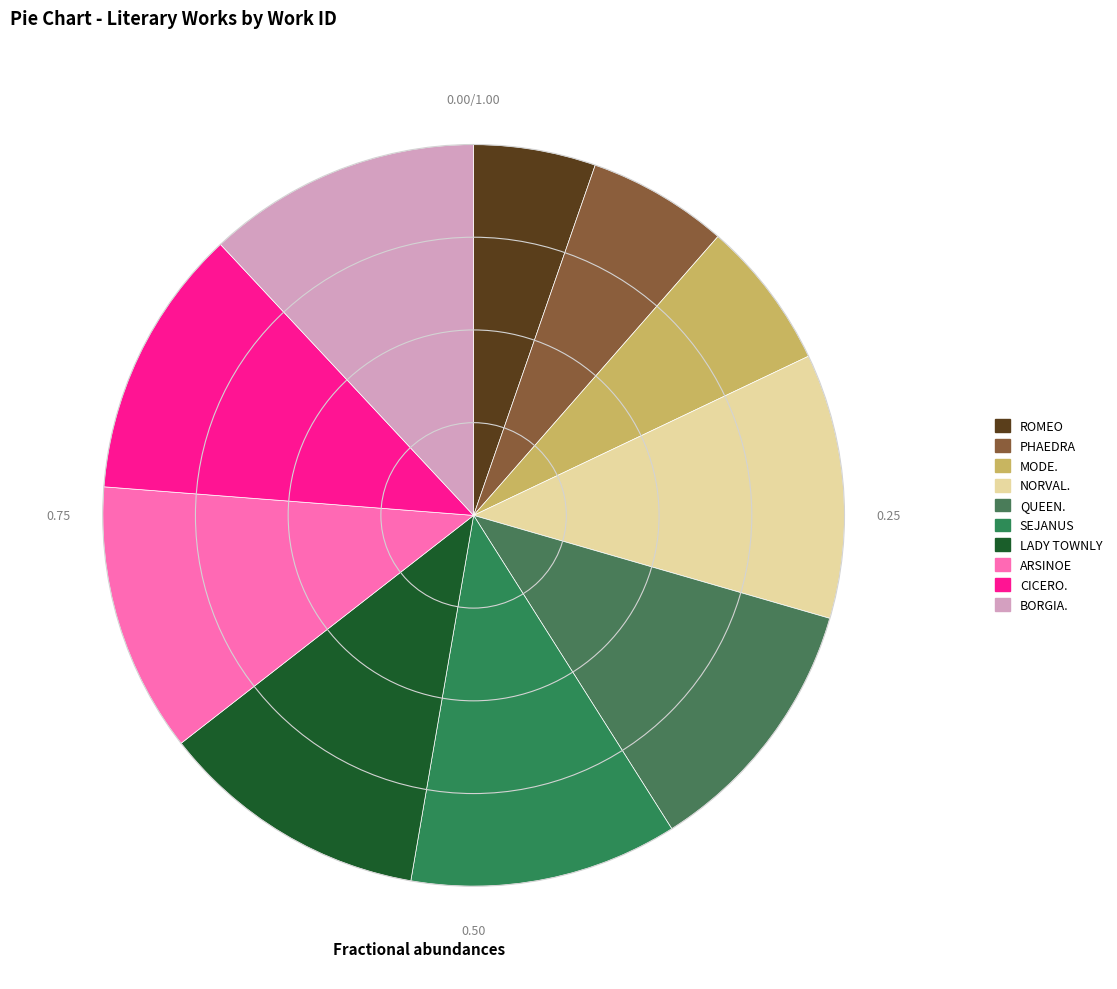

What percentage do SEJANUS and ROMEO together represent?

17.0%